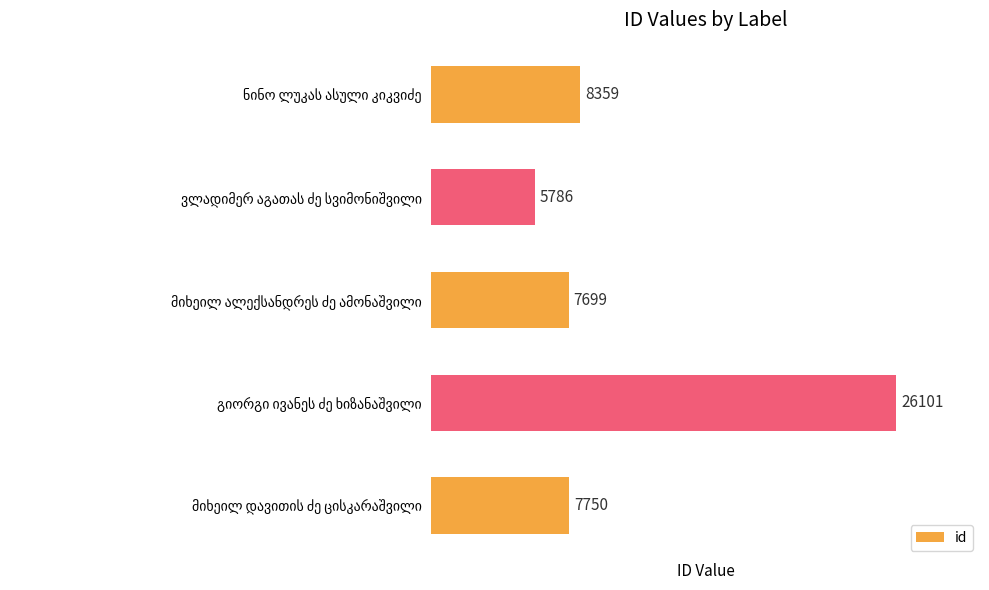

What is the difference between the second highest and minimum values?

2573